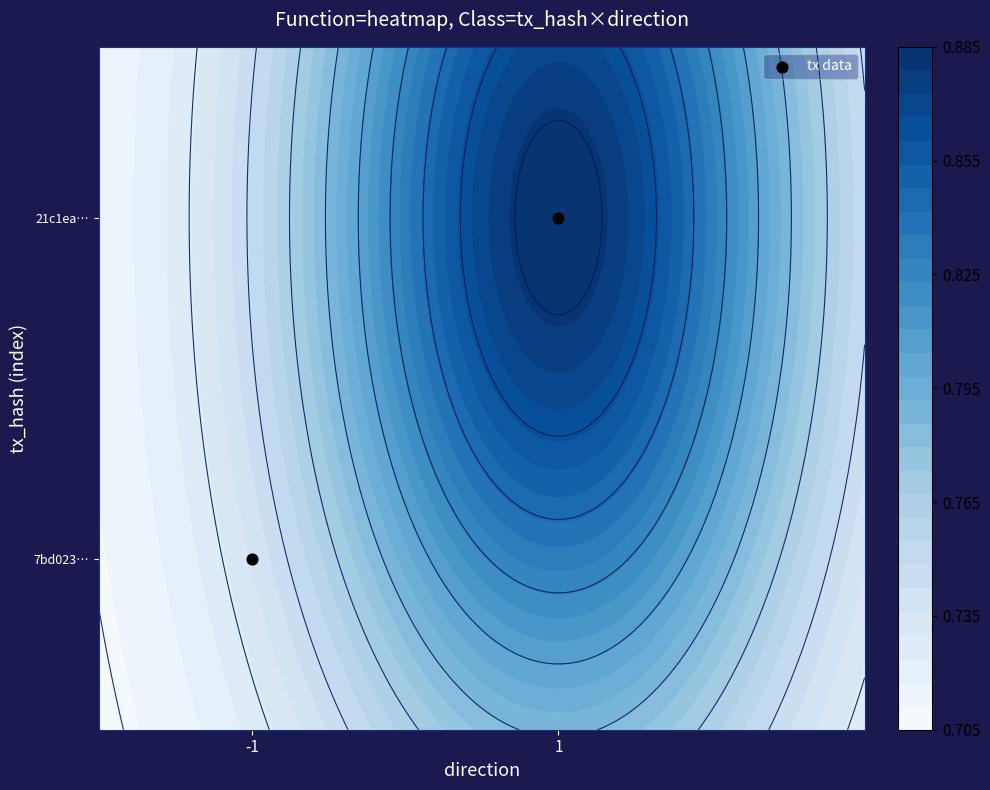

Rank the categories by value from lowest to highest.

-1, 1